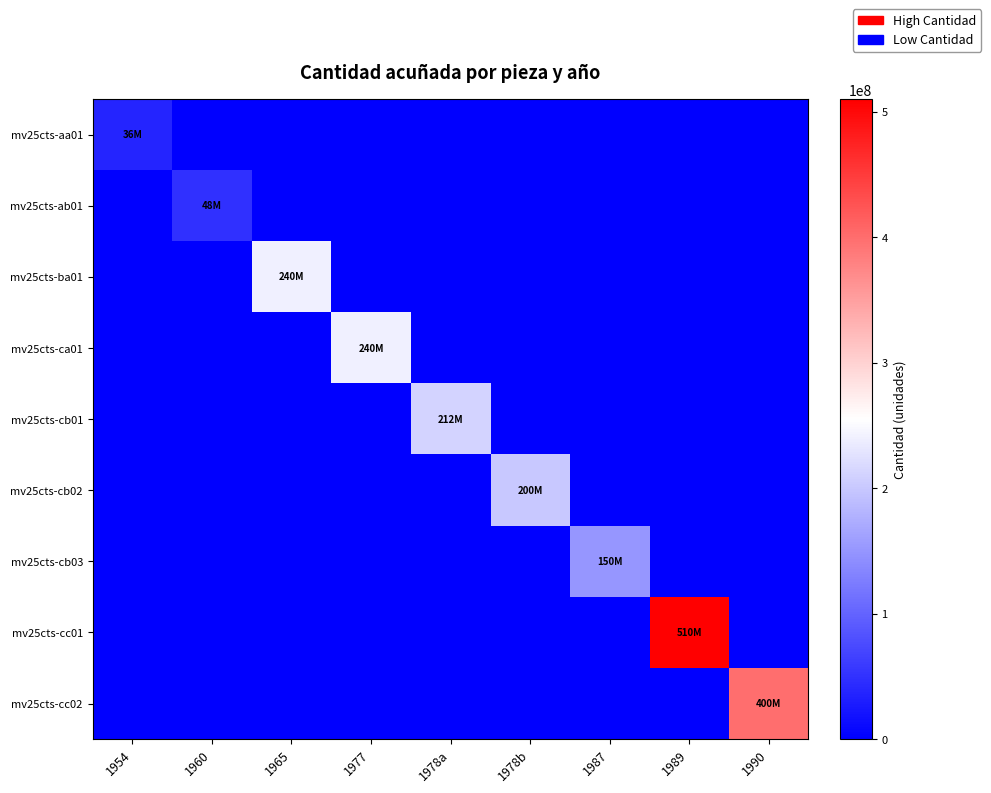

What is the greatest value displayed?

510000000